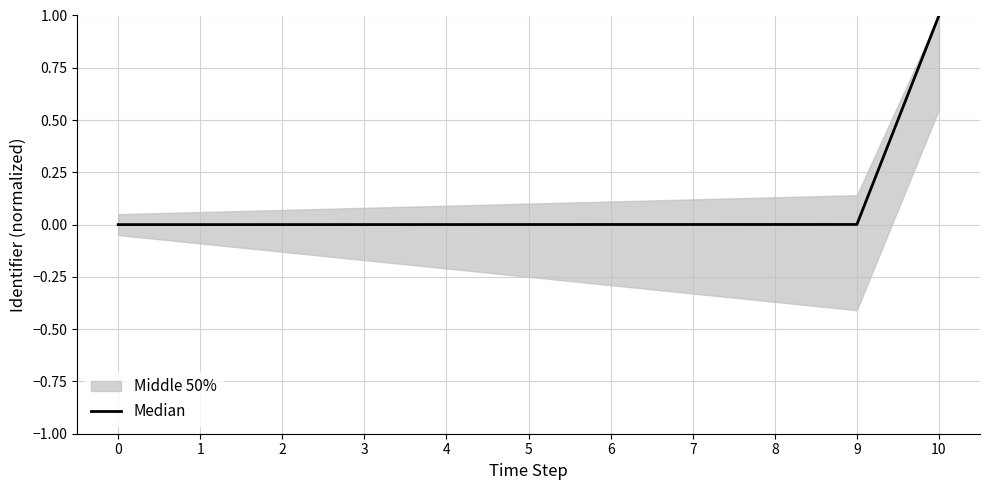

What is the sum of all values?

1.0